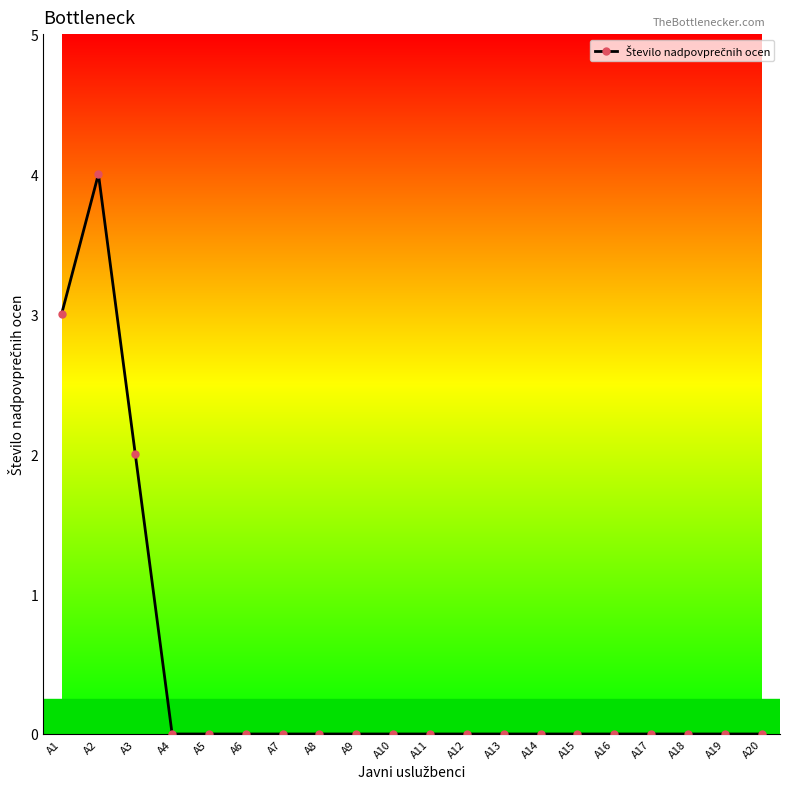

Which category has the highest value across all series?

A2